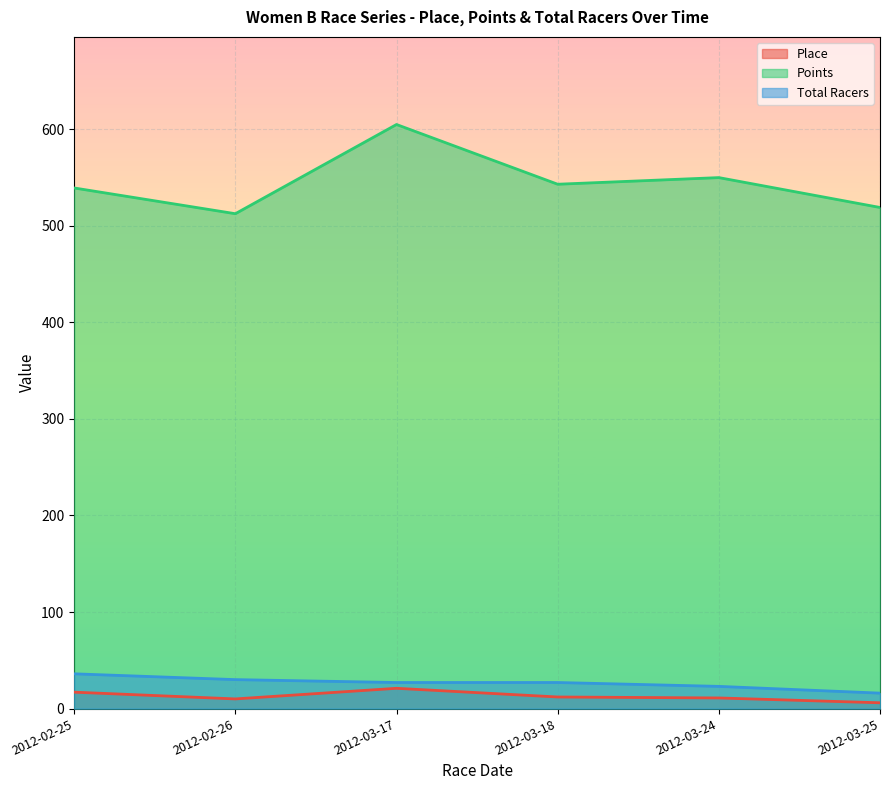

The Place series shows 6.0 at 2012-03-25. True or false?

True